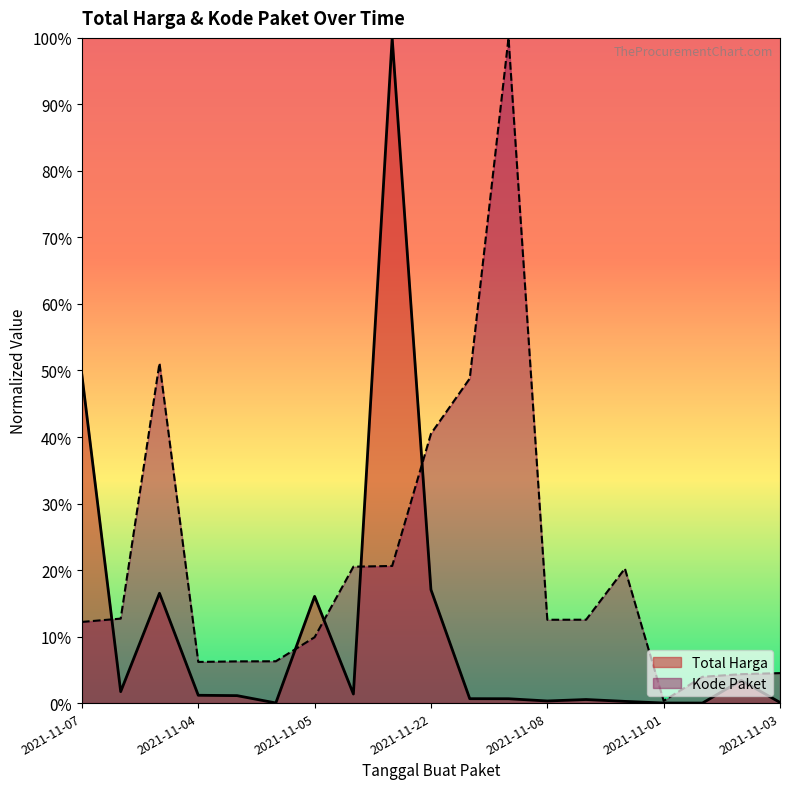

Is the value of Total Harga at 2021-11-24 greater than the value of Kode Paket at 2021-11-07?

Yes